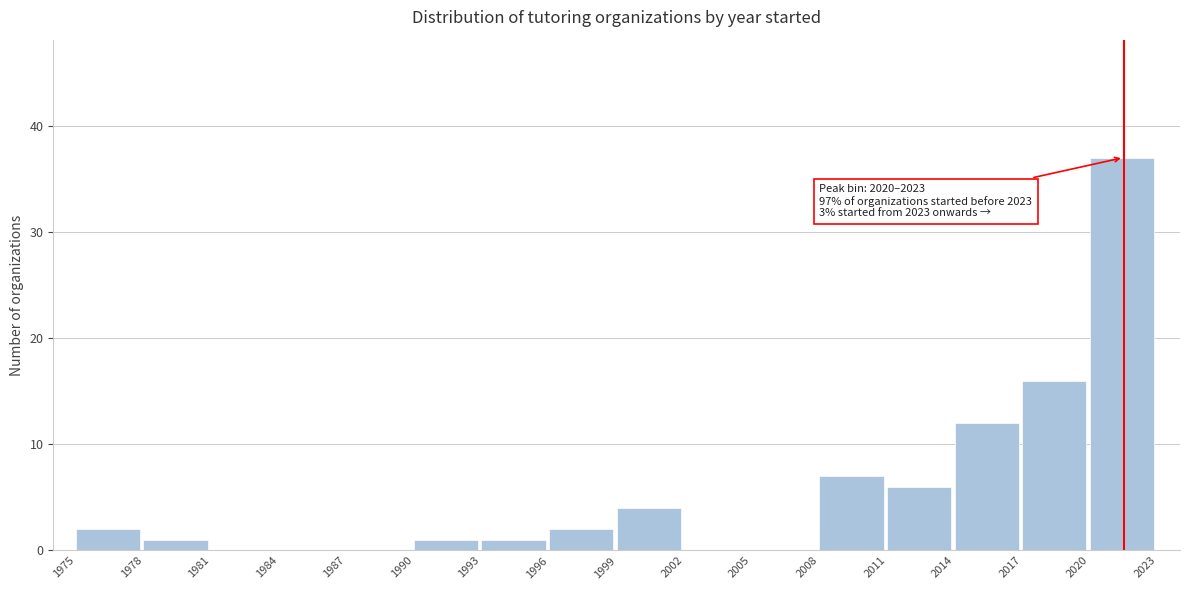

Which range on the x-axis has the tallest bar?

2020 to 2023